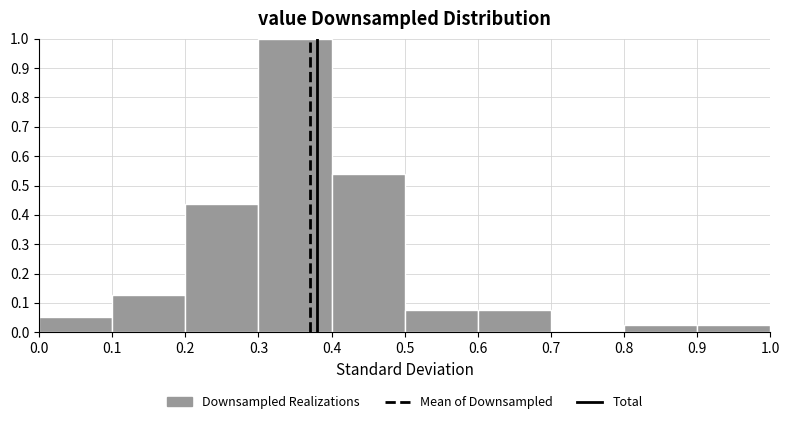

Reading left to right, transcribe this chart: for each bar, give the range it covers on the x-axis and its height. The values are not printed on the chart, so give them approximately, as read against the axis.

0.0 to 0.1: 0.05
0.1 to 0.2: 0.13
0.2 to 0.3: 0.44
0.3 to 0.4: 1.00
0.4 to 0.5: 0.54
0.5 to 0.6: 0.08
0.6 to 0.7: 0.08
0.7 to 0.8: 0
0.8 to 0.9: 0.03
0.9 to 1.0: 0.03